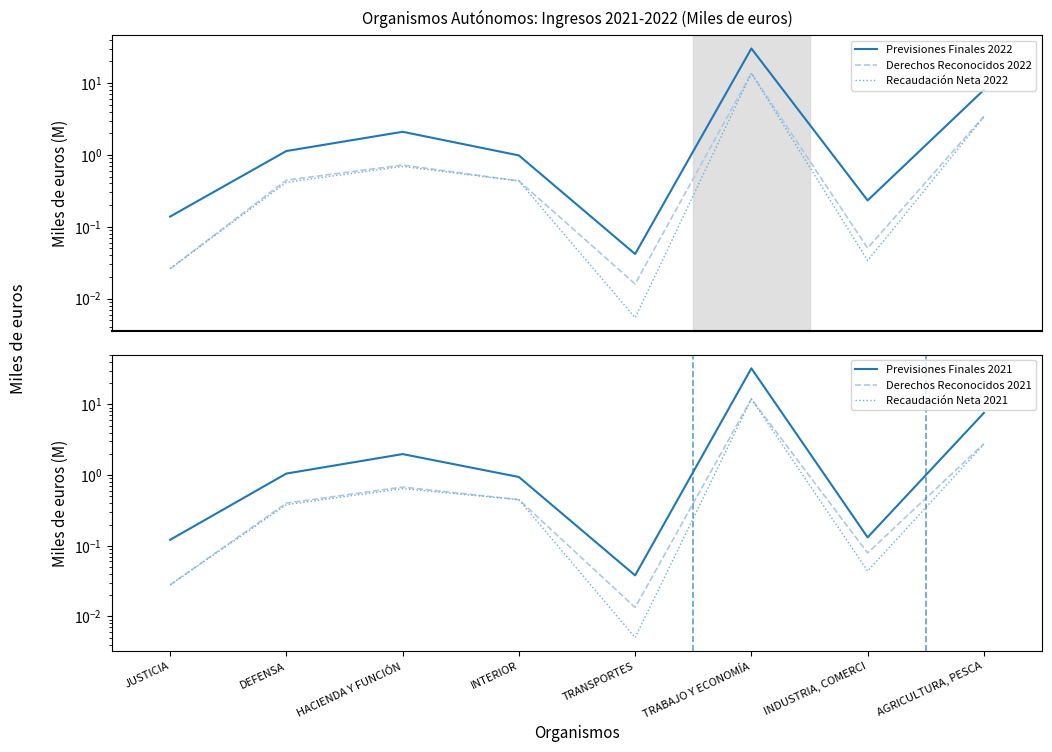

True or false: Derechos Reconocidos 2022 and Previsiones Finales 2021 cross at least once.

False